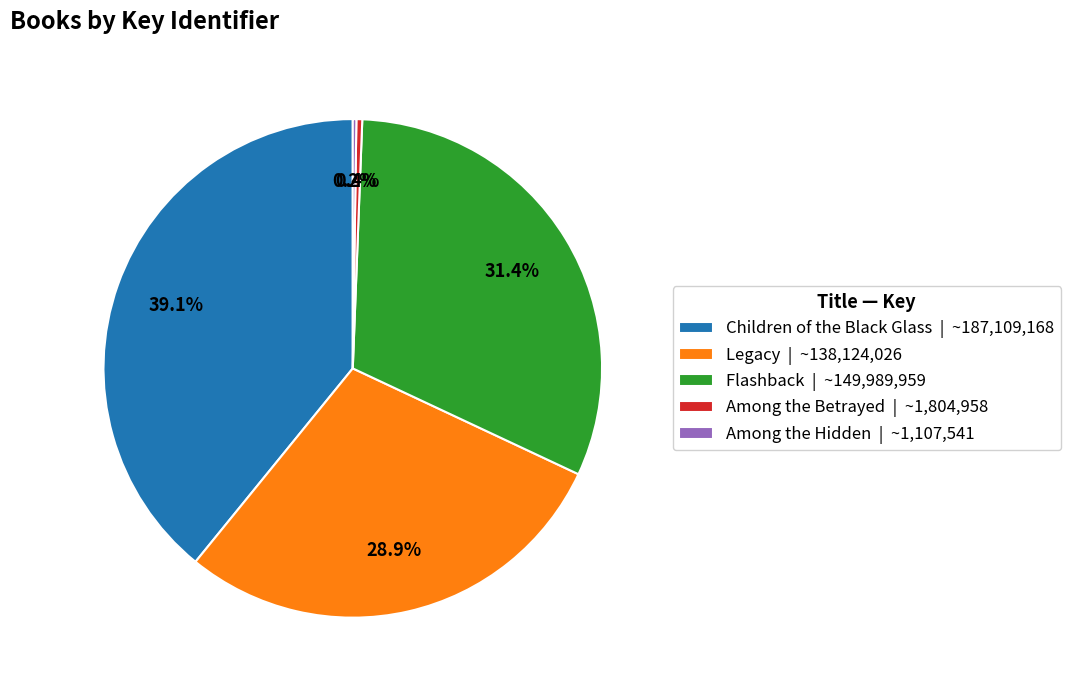

Approximately how many times larger is the value at Children of the Black Glass compared to Legacy?

1.4